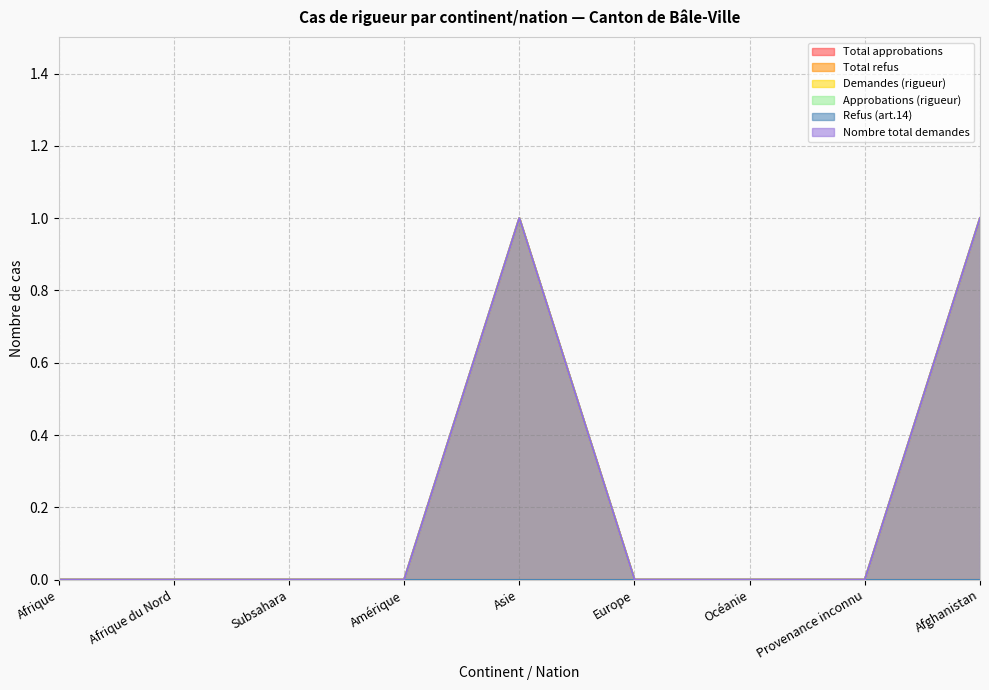

How many lines are shown in the chart?

6